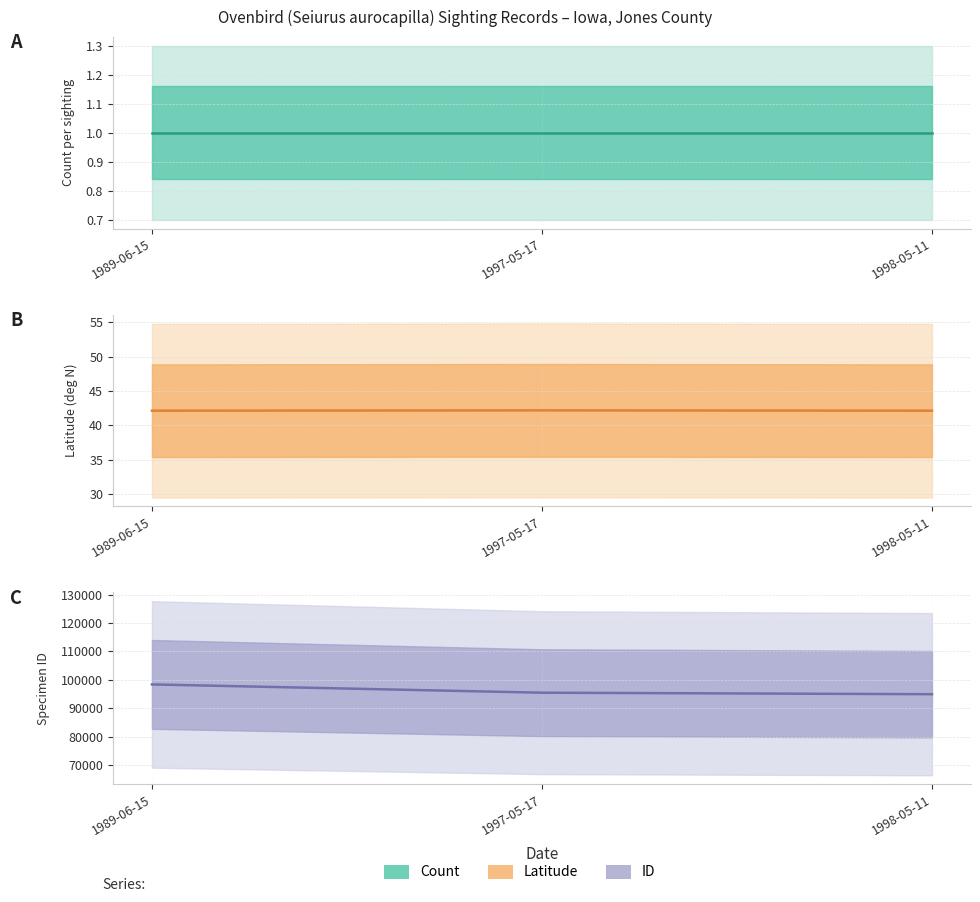

At which label is Latitude line closest to 42?

1989-06-15